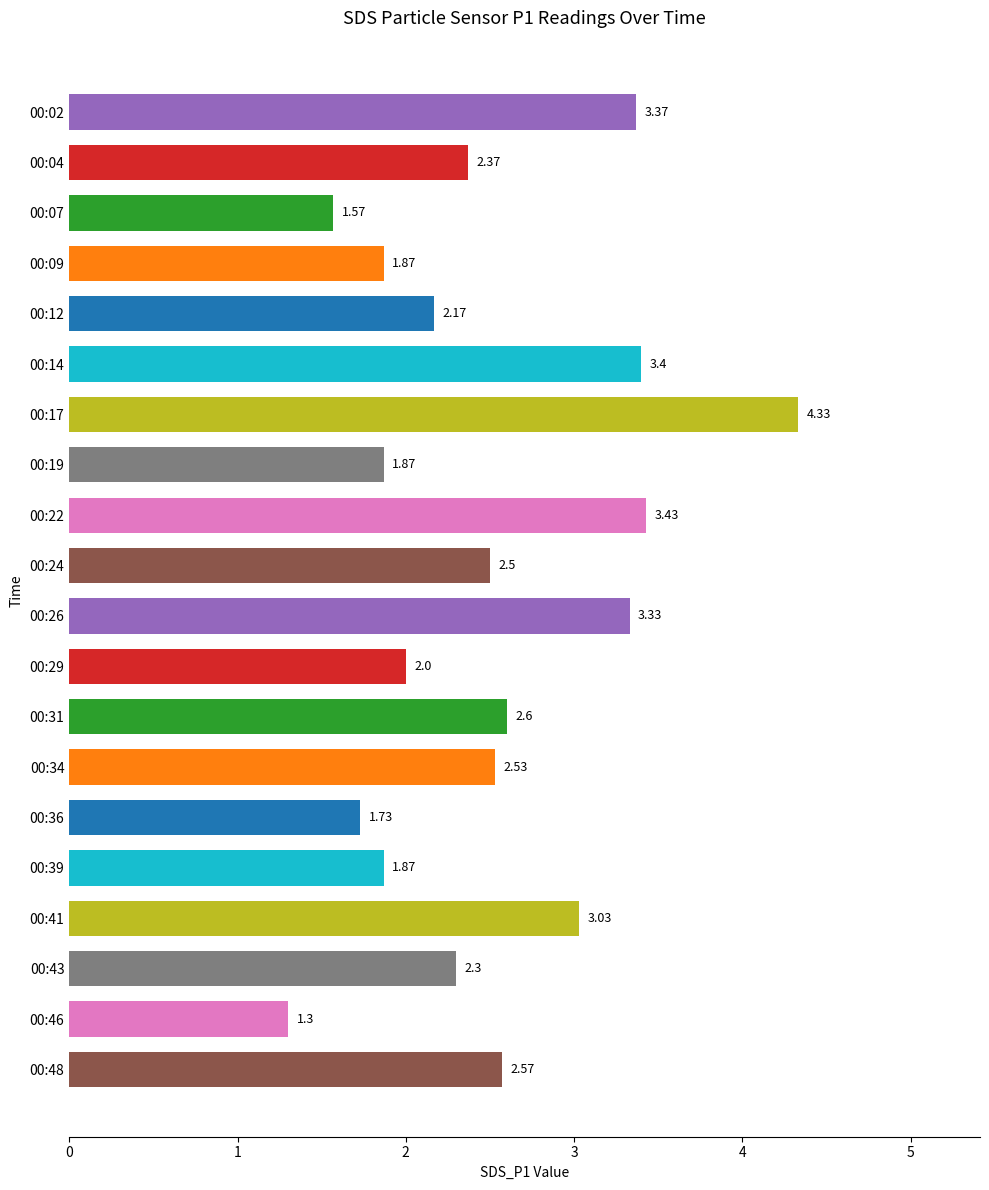

Where is the data nearest to the value 2?

00:29